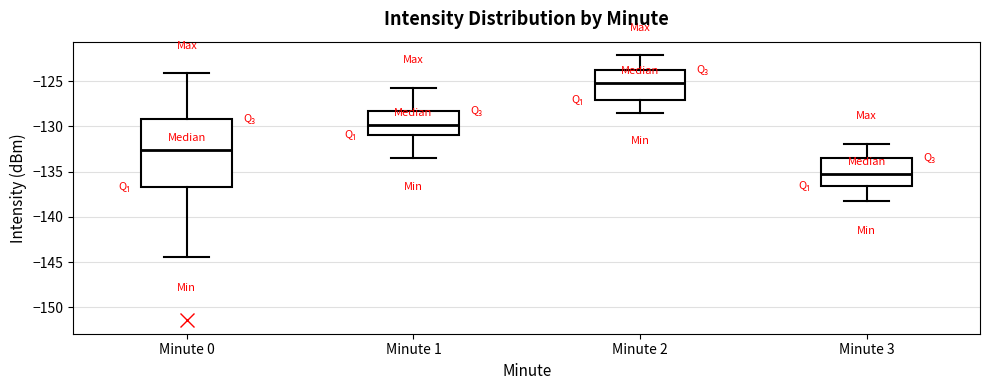

Comparing the boxes themselves (not the whiskers), which one is the tallest?

Minute 0